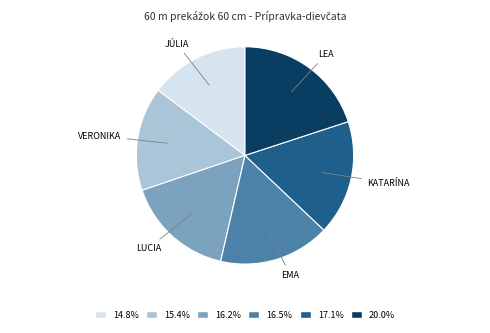

Is there any slice that represents more than half of the pie?

No